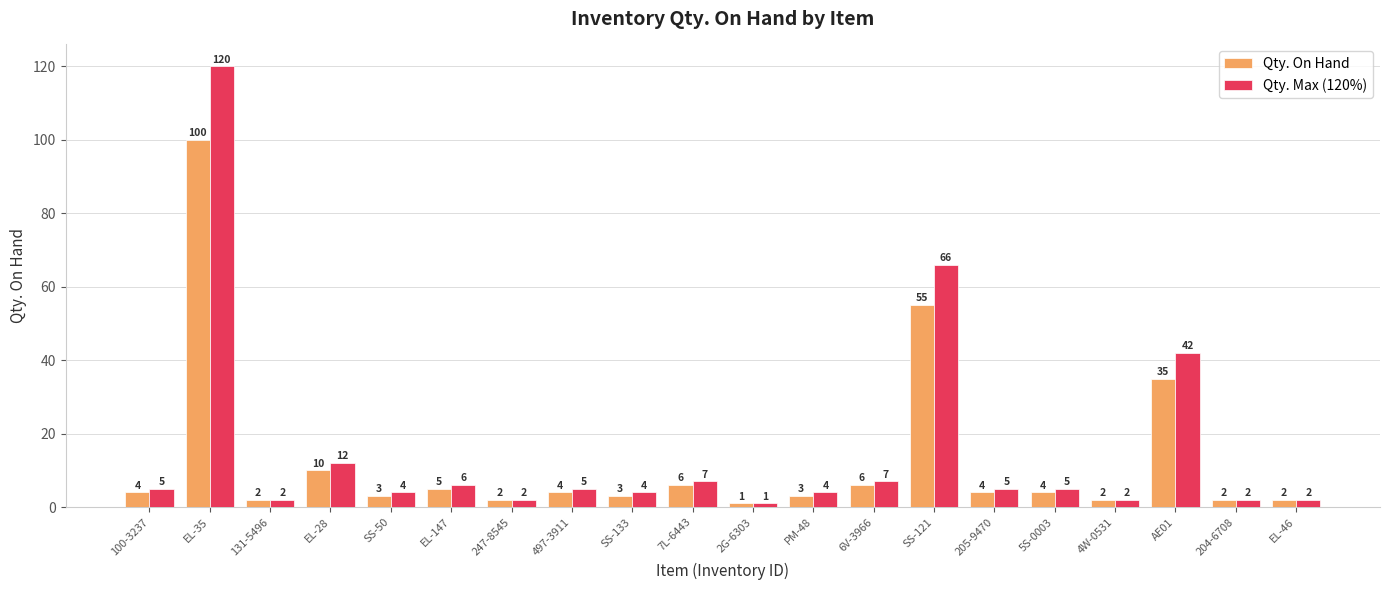

Which label corresponds to the smallest value in the chart?

2G-6303